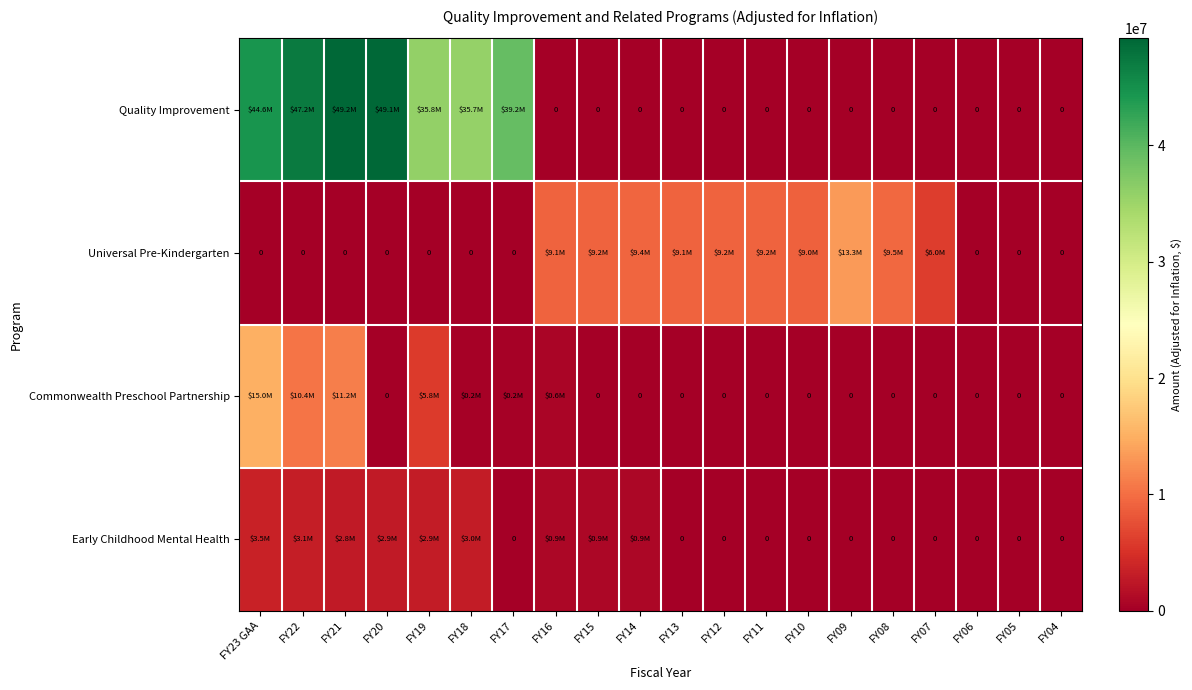

At which label is Quality Improvement closest to 24598296?

FY18